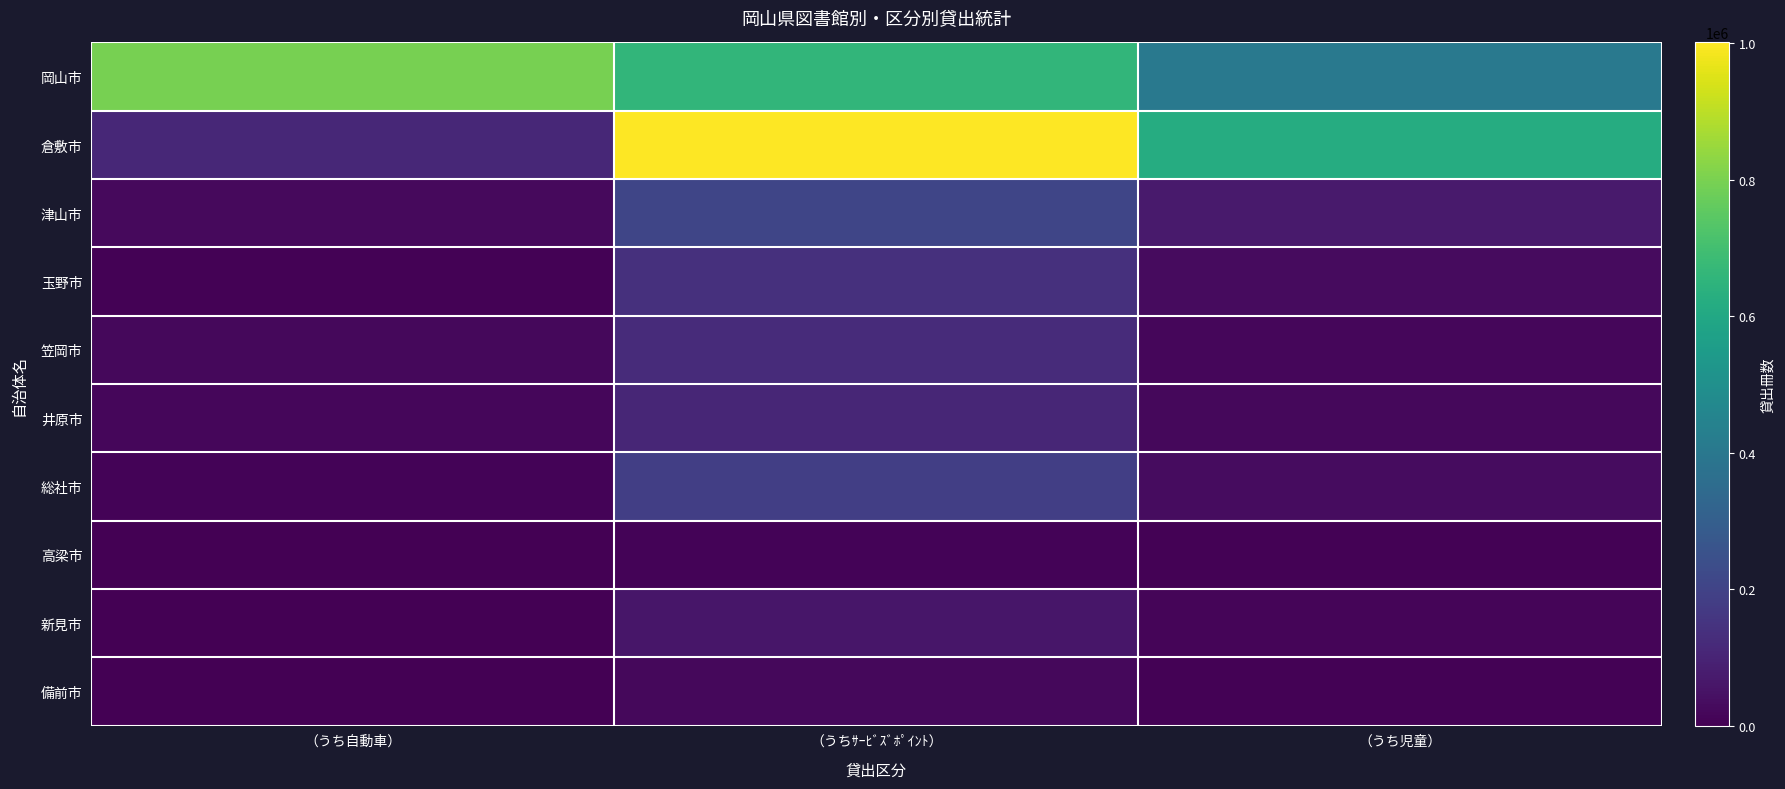

Rank the series at （うち児童） from highest to lowest value.

倉敷市, 岡山市, 津山市, 総社市, 玉野市, 井原市, 笠岡市, 新見市, 高梁市, 備前市